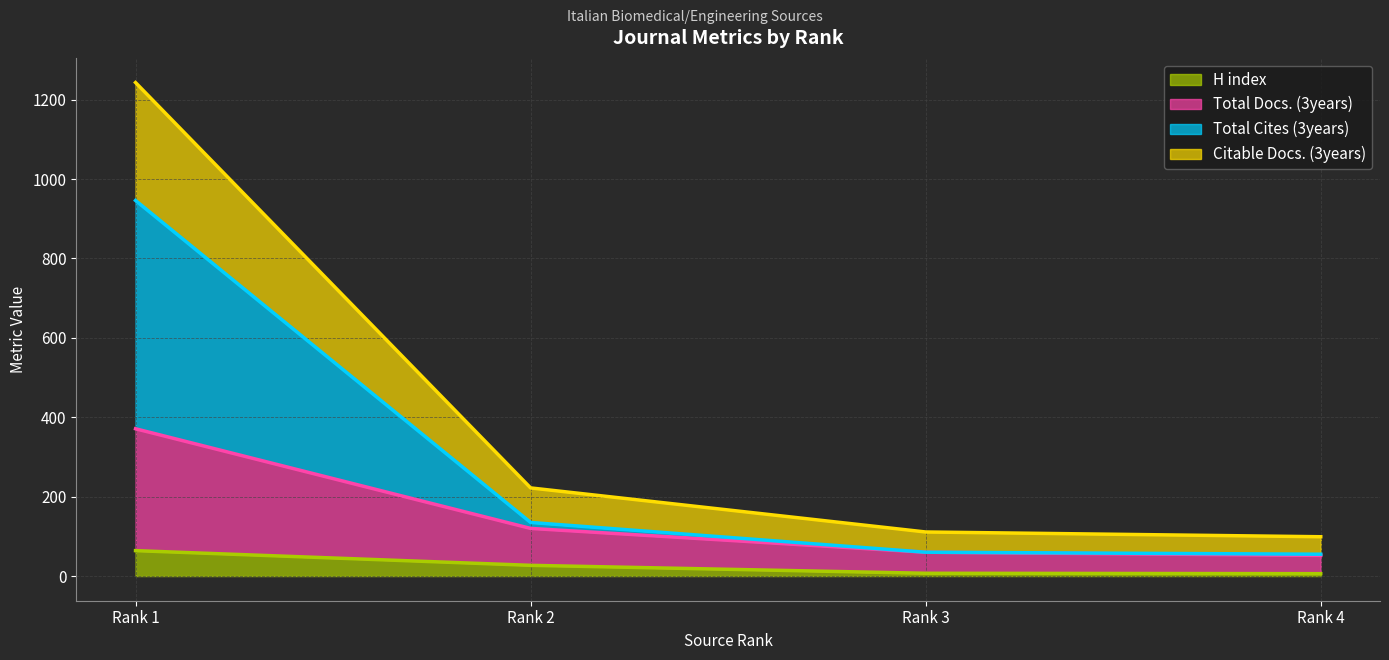

Between Rank 4 and Rank 1, which is larger?

Rank 1